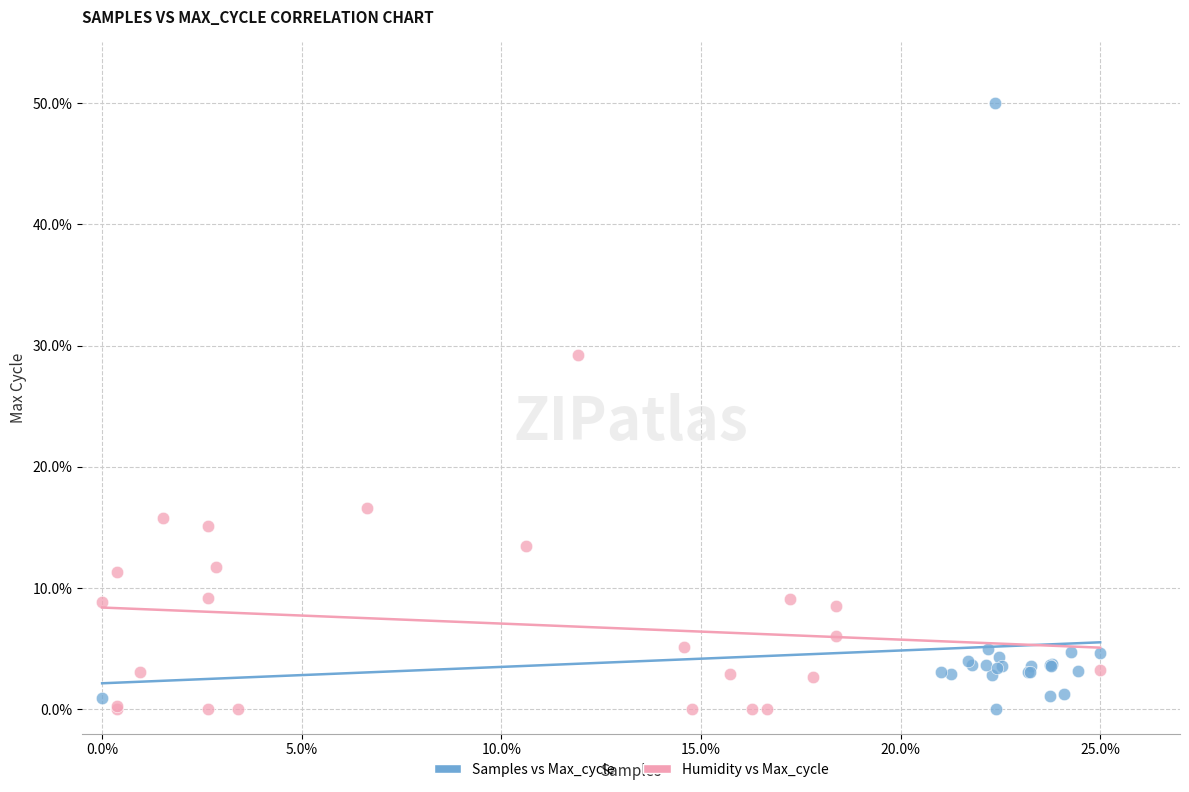

Which series contains the highest Y value?

Samples vs Max_cycle